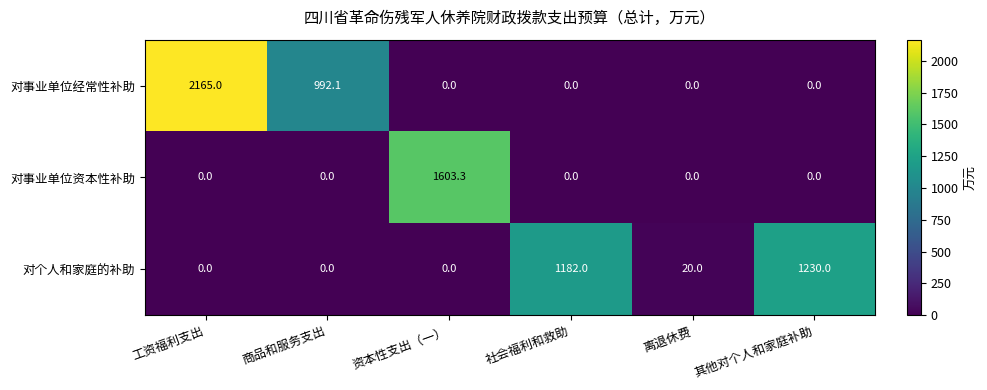

Count the number of data series in this chart.

3